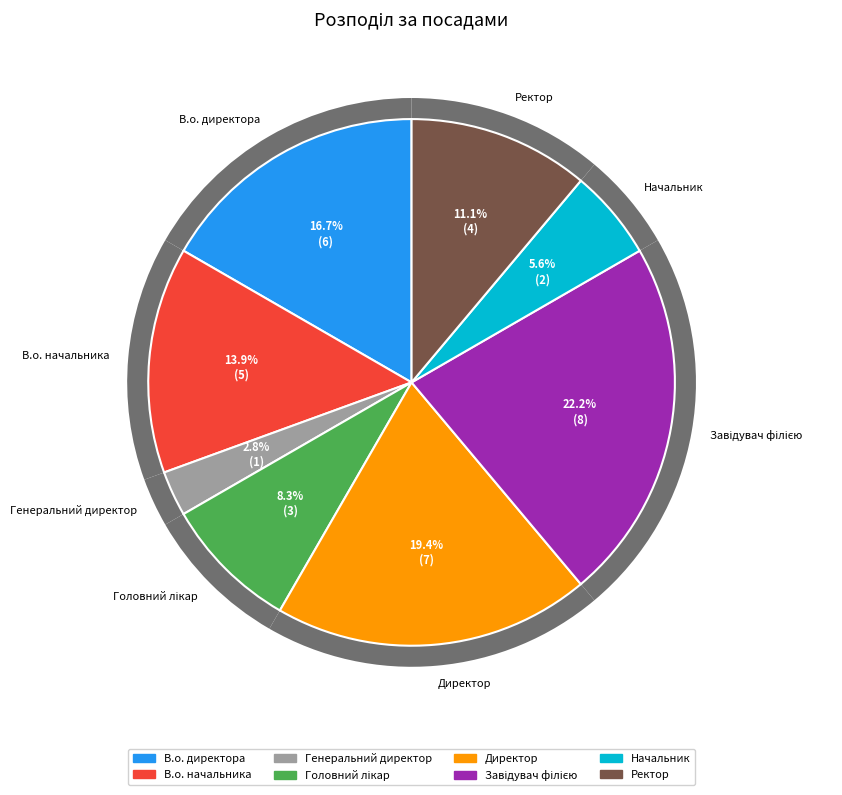

To the nearest percent, what portion does В.о. директора represent?

17%